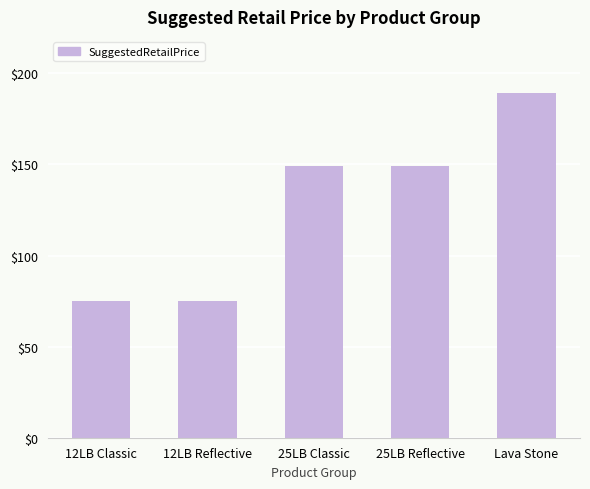

What is the maximum value shown in the chart?

189